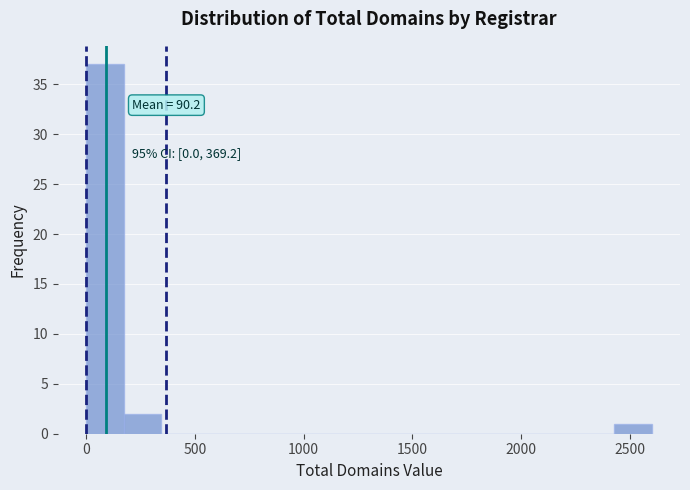

Read against the x-axis, roughly where is the centre of the tallest bar?

100